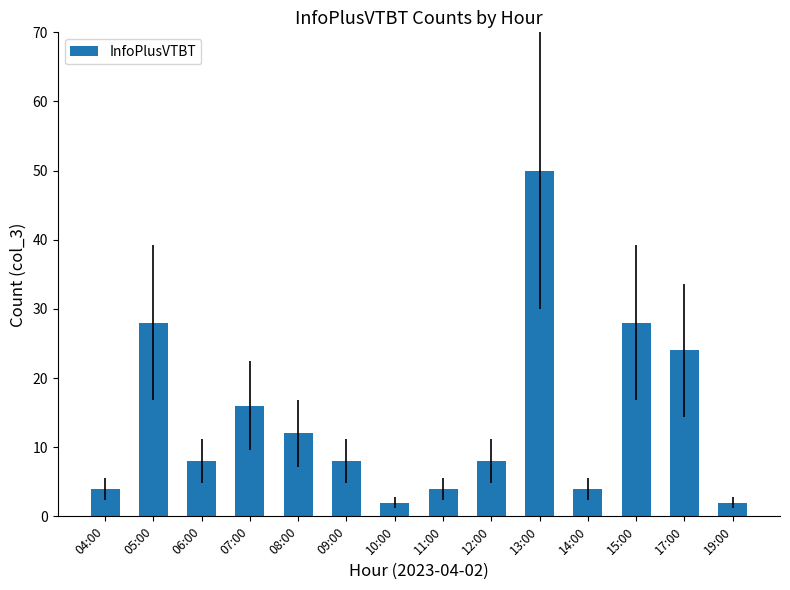

What is the value of the 1st bar from the left?

4